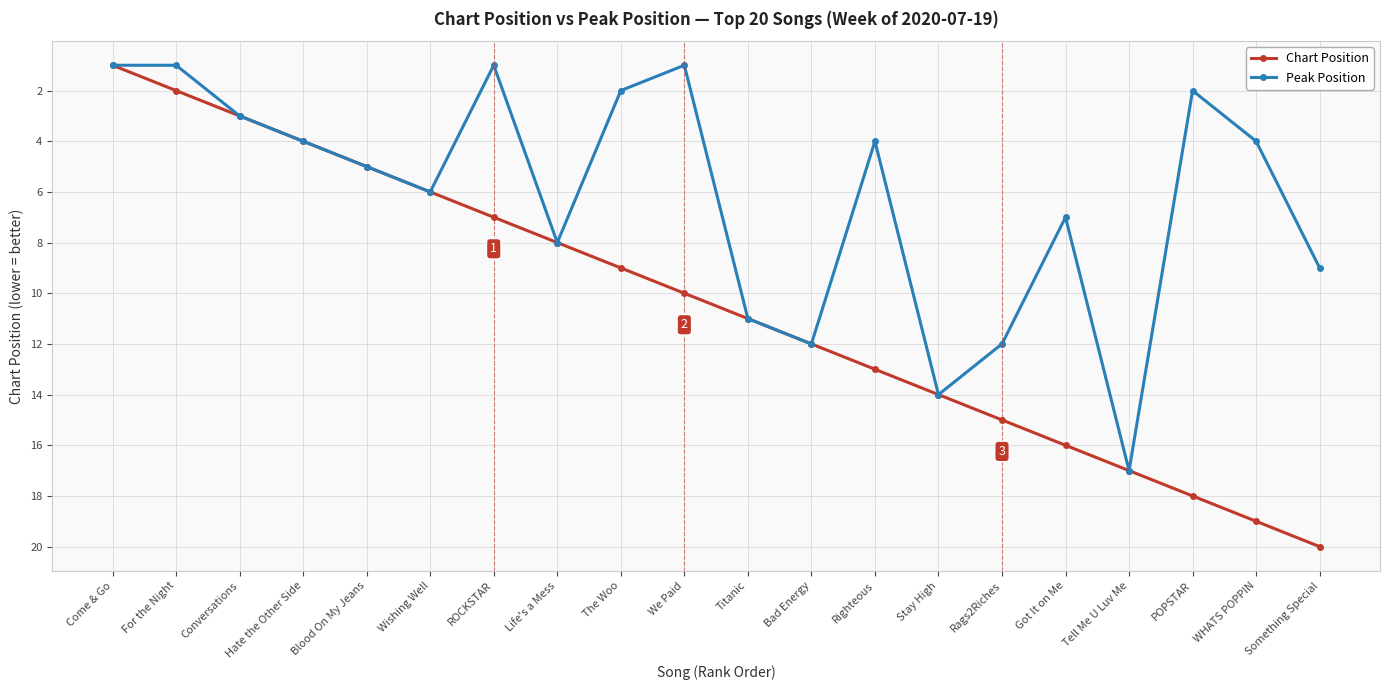

What is the value of the Chart Position point at the 4th from the left?

4